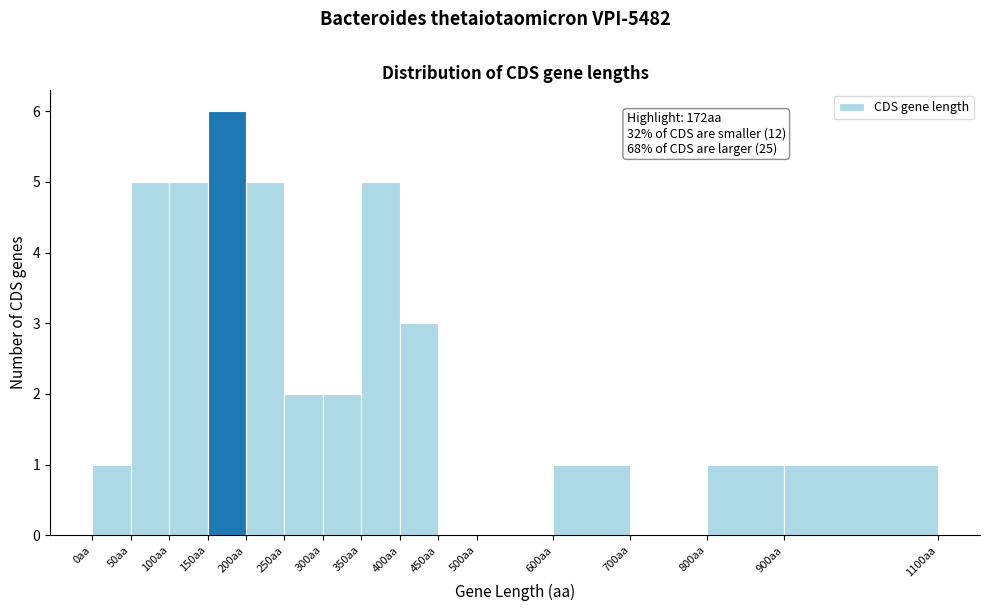

Over which range of the x-axis is the bar tallest?

150 to 200